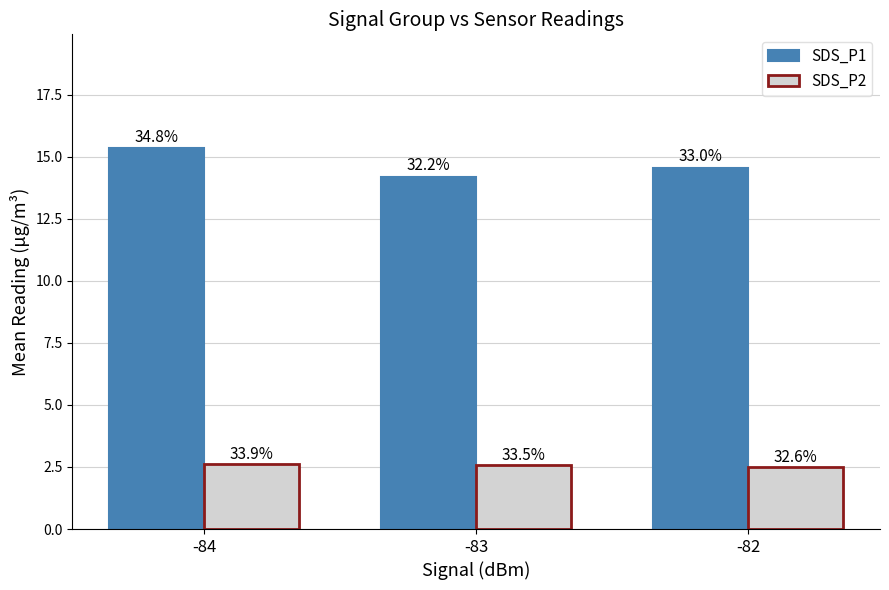

What is the maximum value for SDS_P2?

2.6